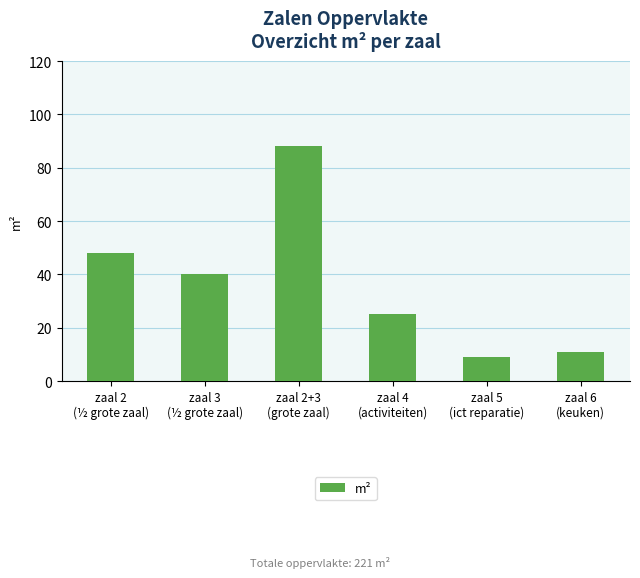

Which label corresponds to the smallest value in the chart?

zaal 5
(ict reparatie)